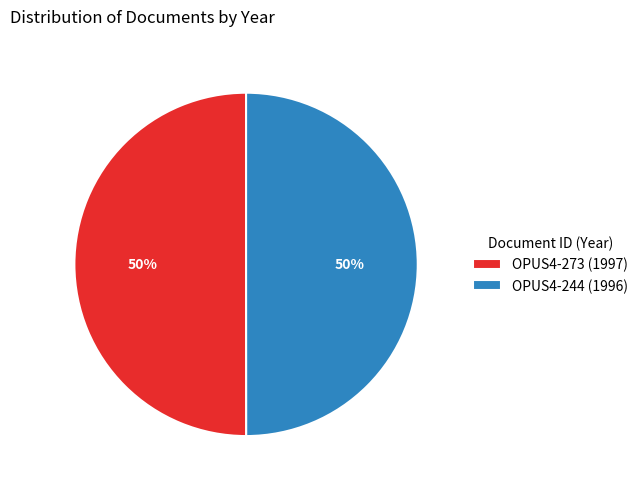

Count the number of slices in the pie.

2